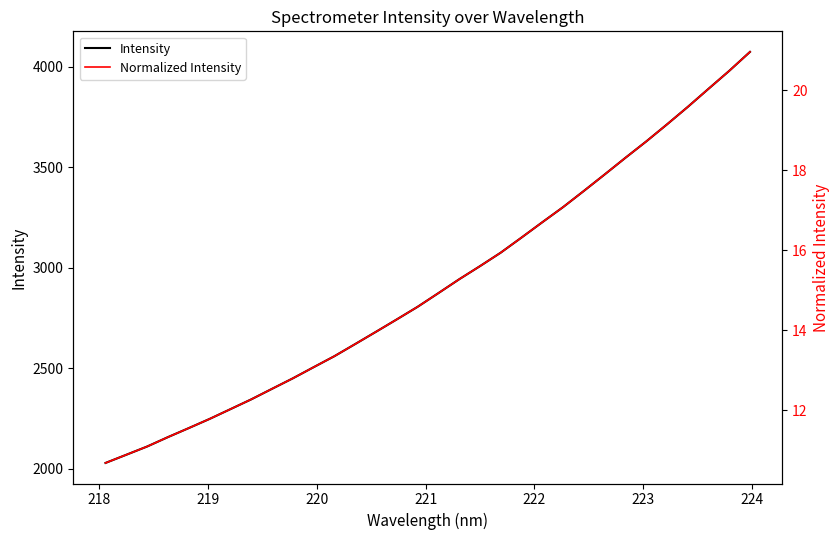

True or false: Normalized Intensity and Intensity intersect in this chart.

False